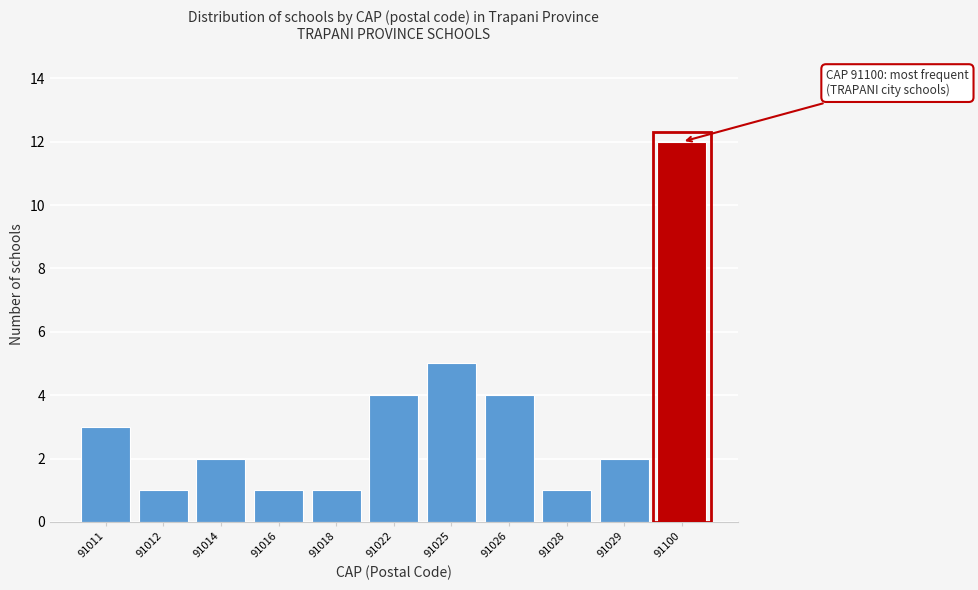

Reading left to right, what are all the values shown in this chart?

91011=3	91012=1	91014=2	91016=1	91018=1	91022=4	91025=5	91026=4	91028=1	91029=2	91100=12